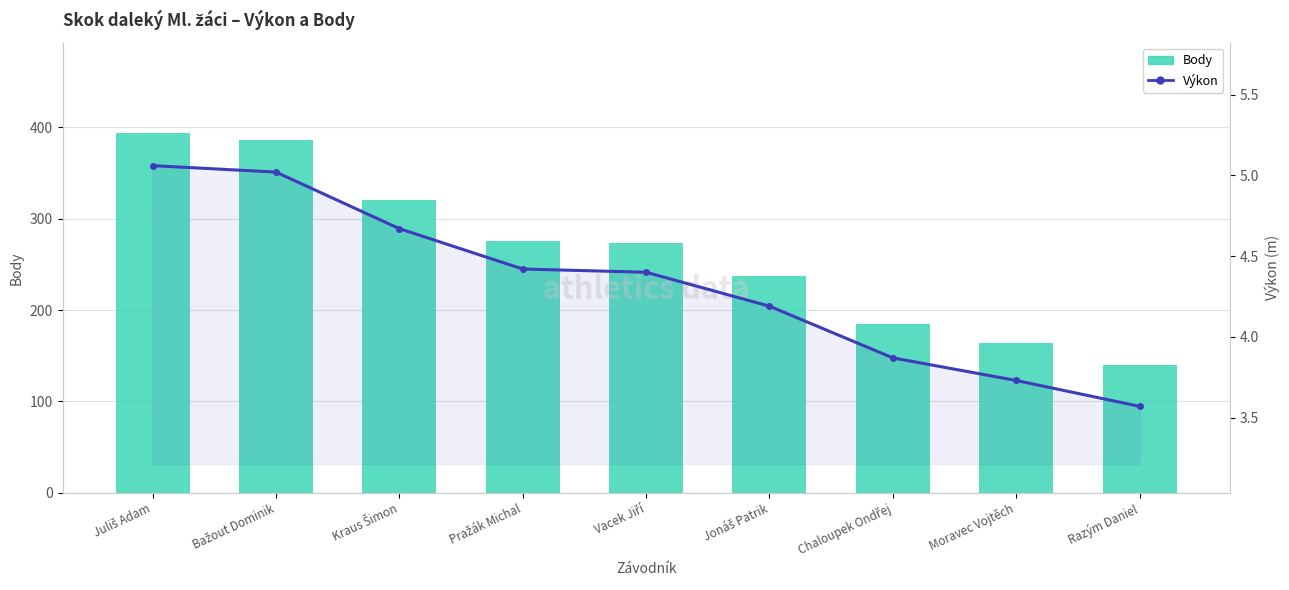

Are the bars grouped side by side (vs. stacked)?

Yes